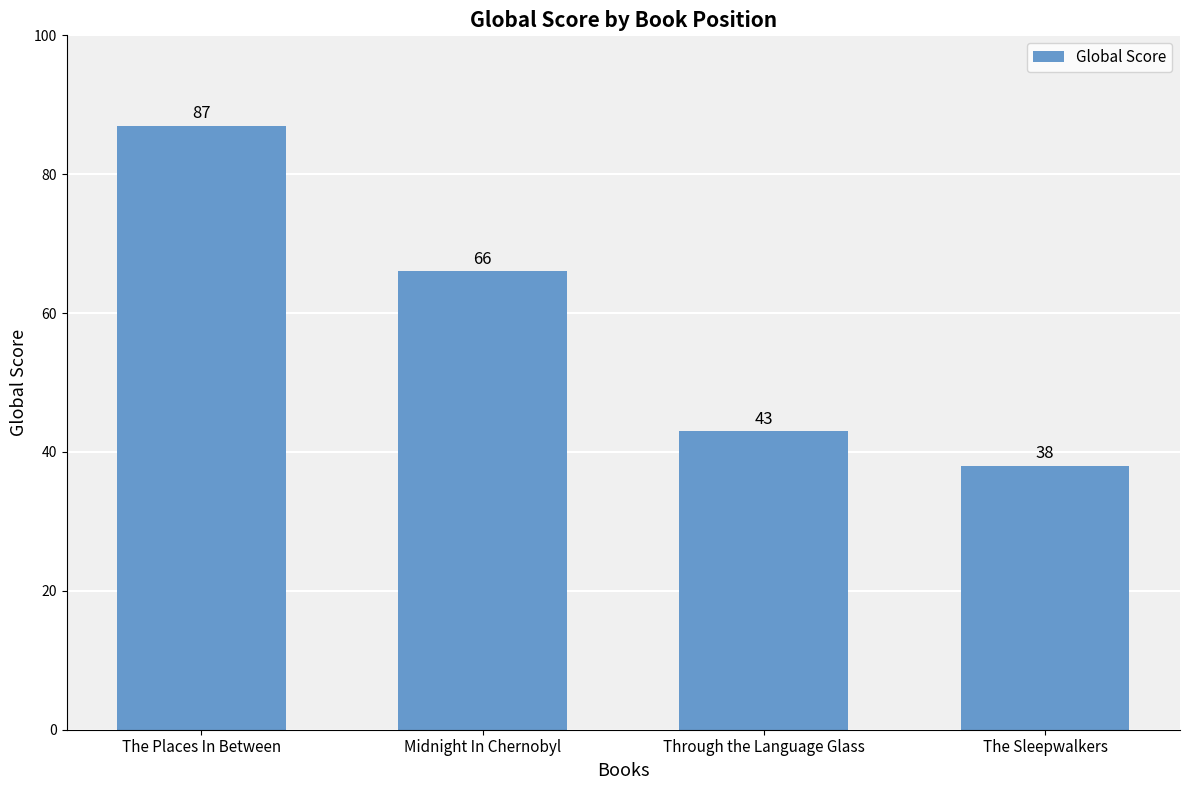

What is the label of the 3rd bar from the right?

Midnight In Chernobyl